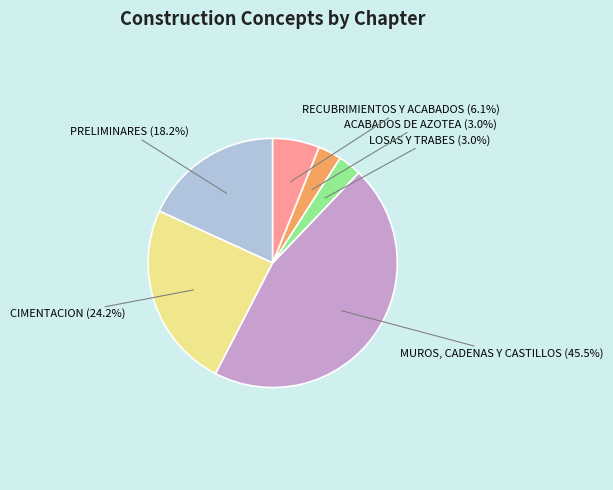

What percentage is the ACABADOS DE AZOTEA slice, to the nearest percent?

3%